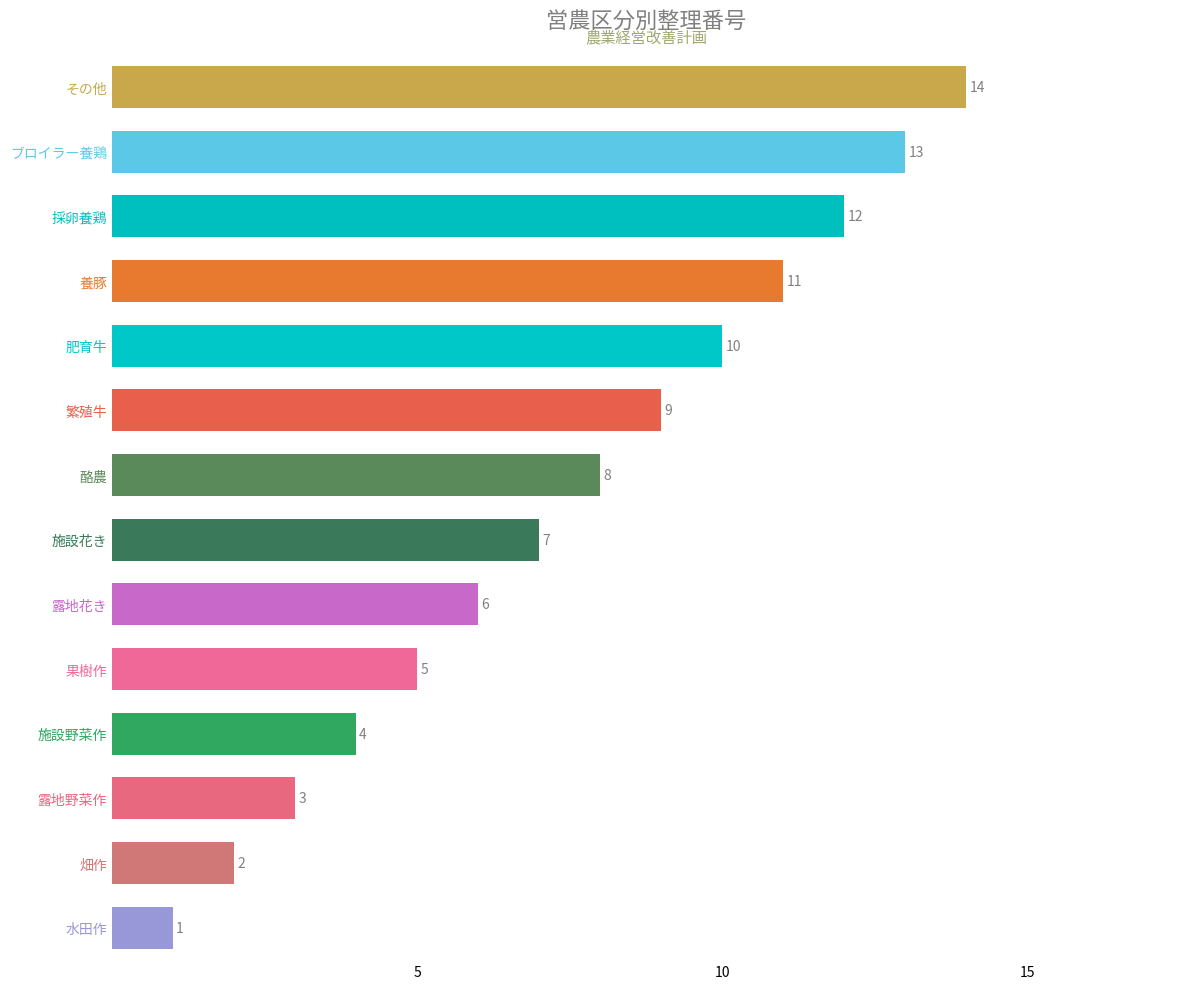

The chart shows a value of 11 at 養豚. True or false?

True